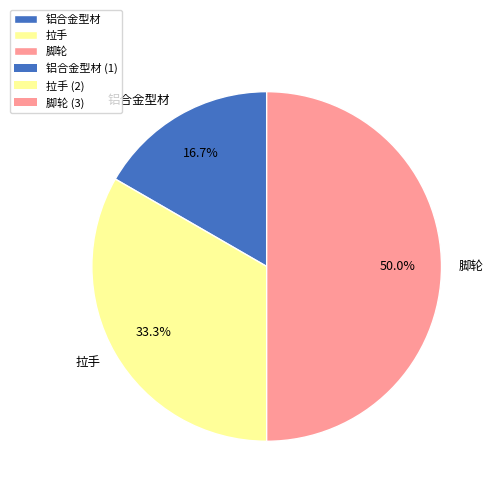

Rank the categories by value from highest to lowest.

脚轮, 拉手, 铝合金型材